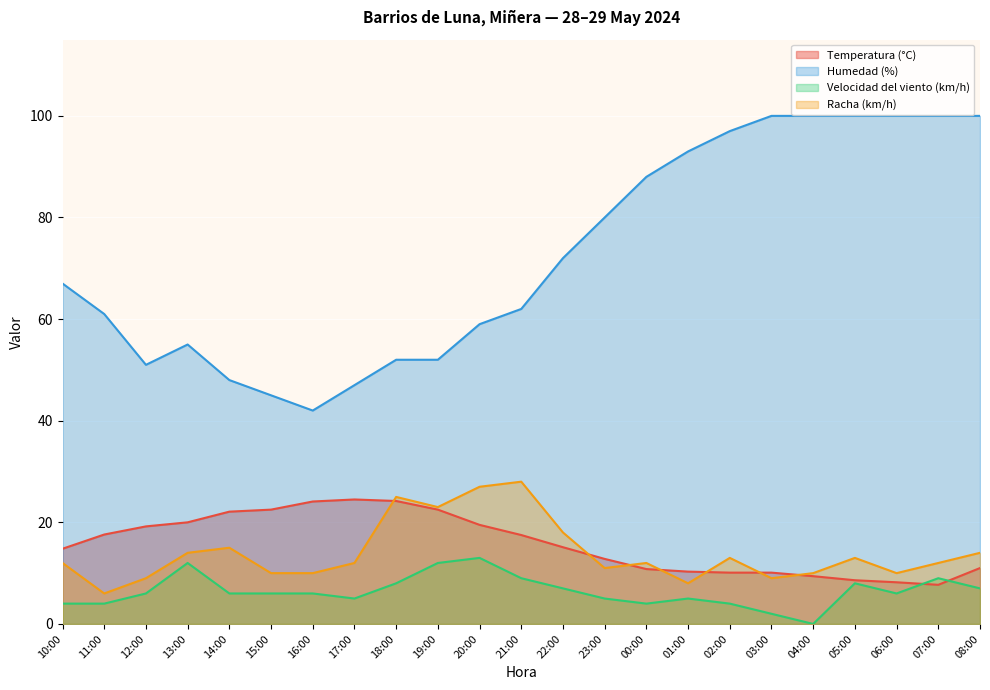

Is it true that Velocidad del viento (km/h) equals 2.0 at 06:00?

False